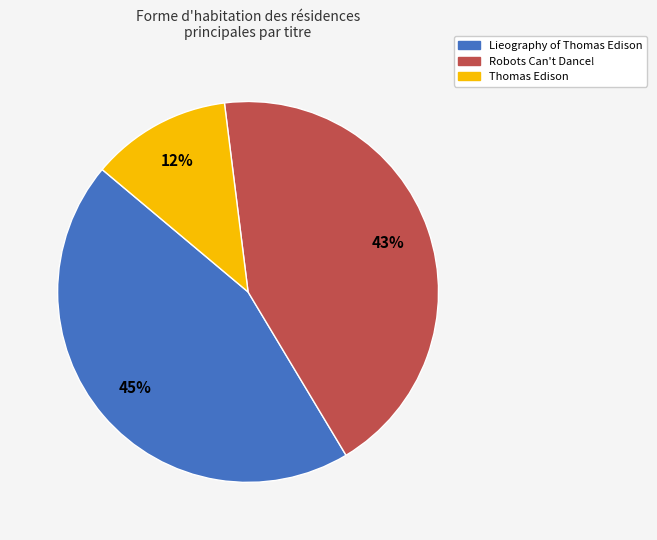

Is there any slice that represents more than half of the pie?

No